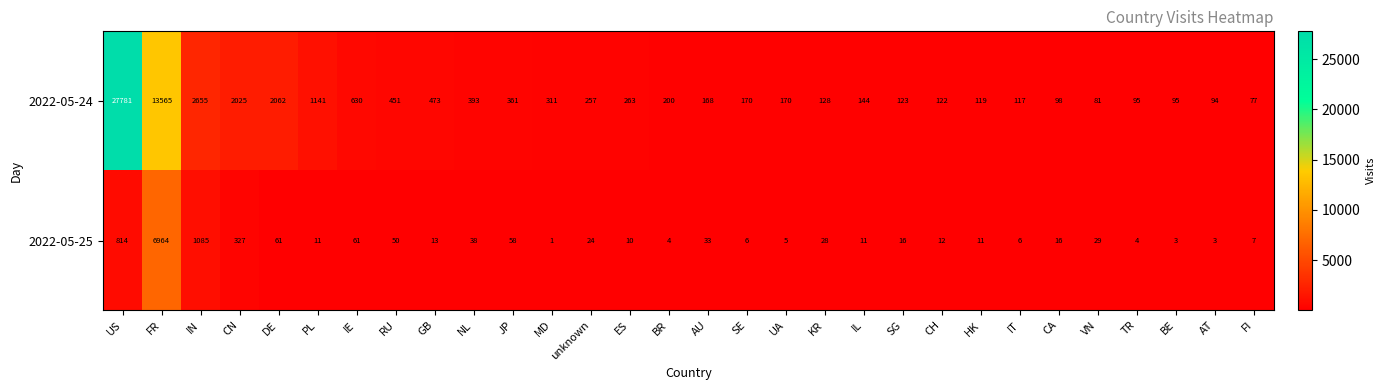

Which series has the widest spread of values?

2022-05-24